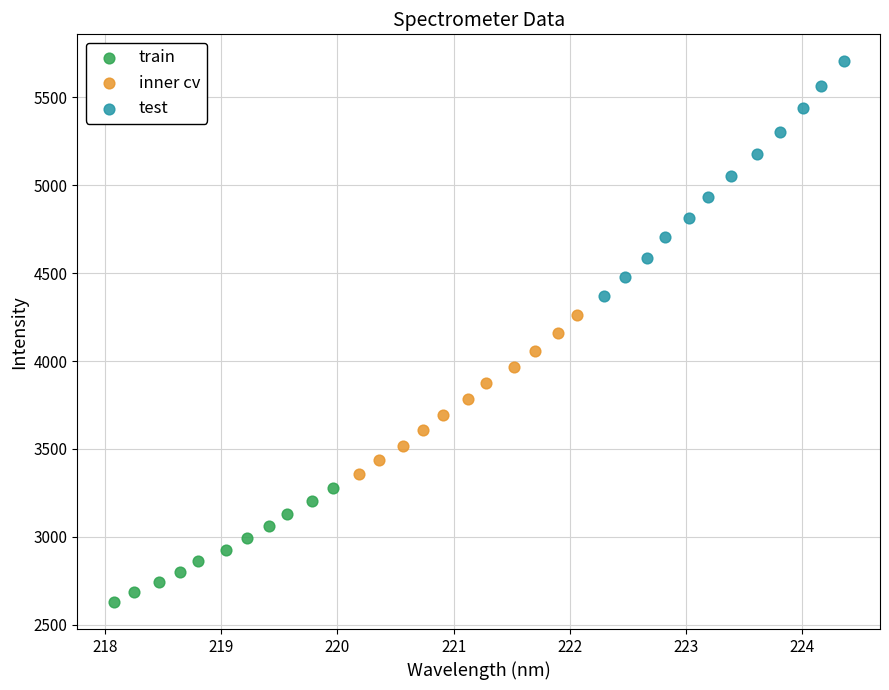

Which series has the widest spread of Y values?

test